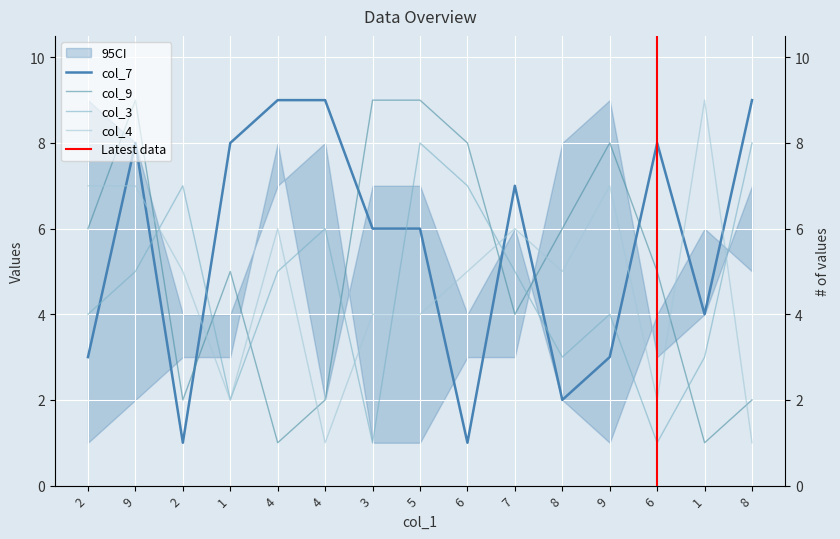

At how many categories does at least one series exceed 1?

15